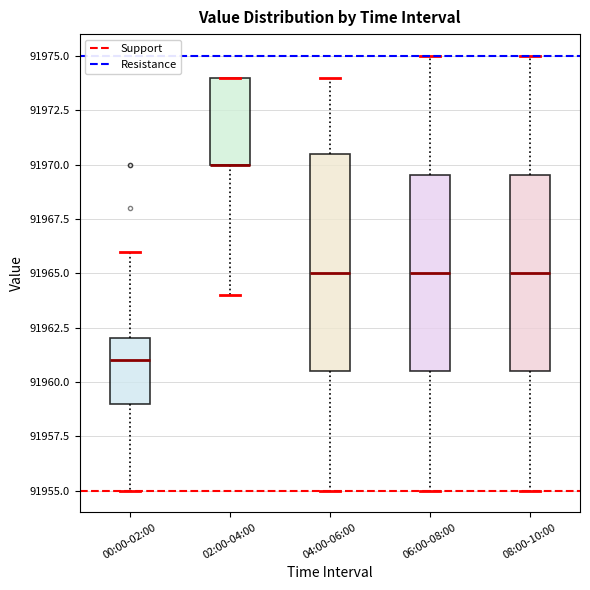

Reading left to right, read every box against the y-axis: the position of its median line, the range the box covers, and the ends of its whiskers. The values are not printed on the chart, so give them approximately, as read against the axis.

00:00-02:00: median 91961.0, box 91959.0 to 91962.0, whiskers 91955.0 to 91966.0
02:00-04:00: median 91970.0 (drawn on the box's lower edge), box 91970.0 to 91974.0, whiskers 91964.0 to 91974.0
04:00-06:00: median 91965.0, box 91960.5 to 91970.5, whiskers 91955.0 to 91974.0
06:00-08:00: median 91965.0, box 91960.5 to 91969.5, whiskers 91955.0 to 91975.0
08:00-10:00: median 91965.0, box 91960.5 to 91969.5, whiskers 91955.0 to 91975.0